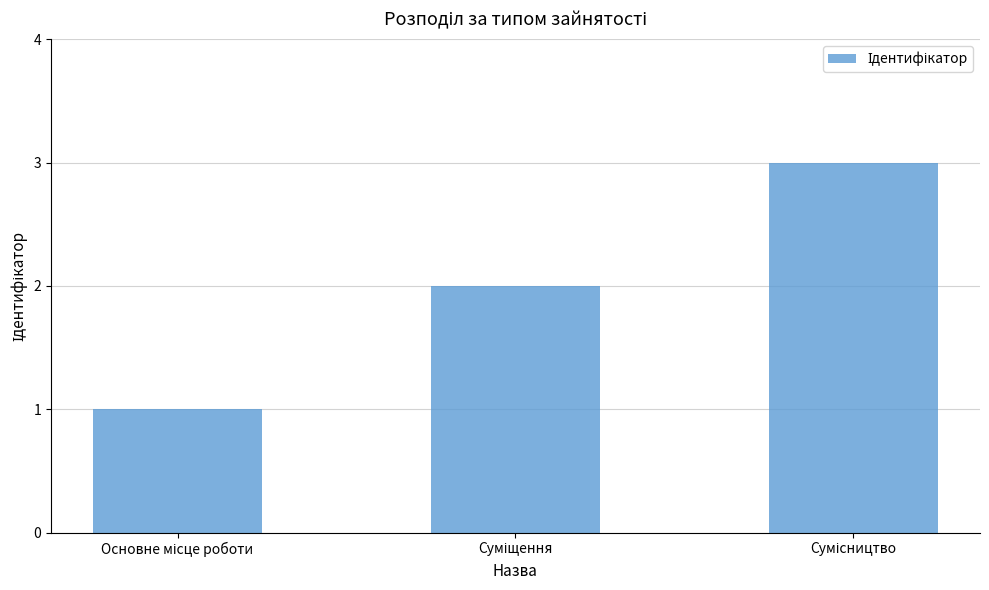

How many bars are there in total?

3